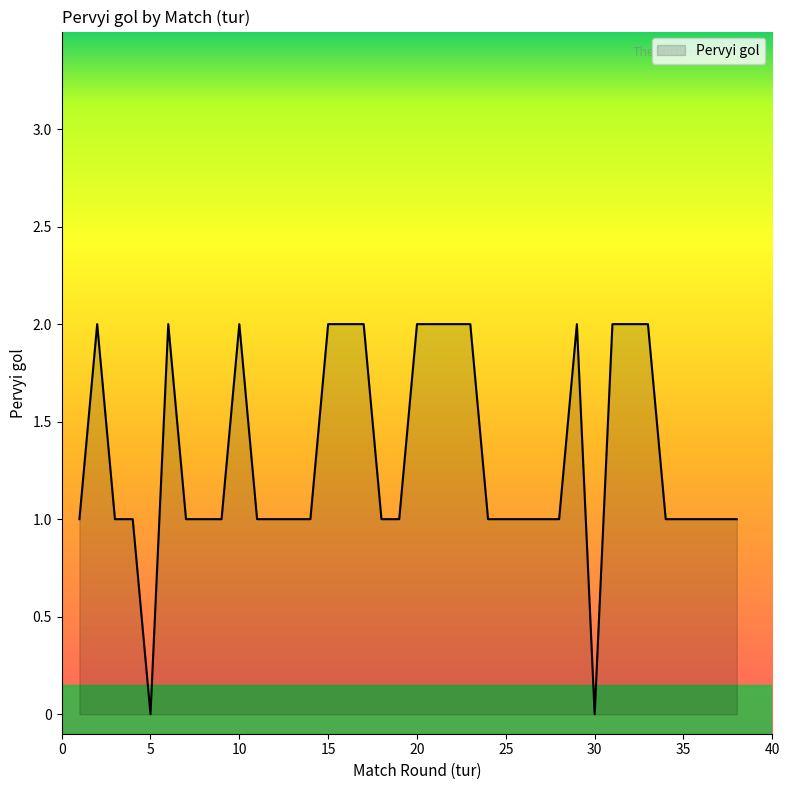

At which label does the data first exceed 1?

2